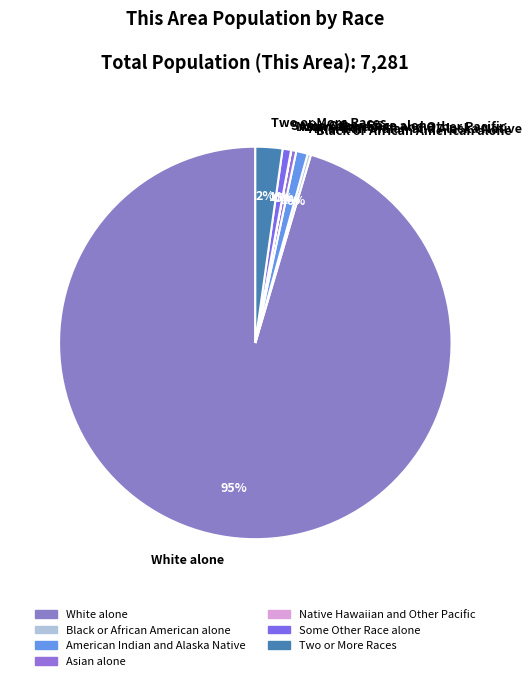

Do Two or More Races and Some Other Race alone together represent more than half of the pie?

No